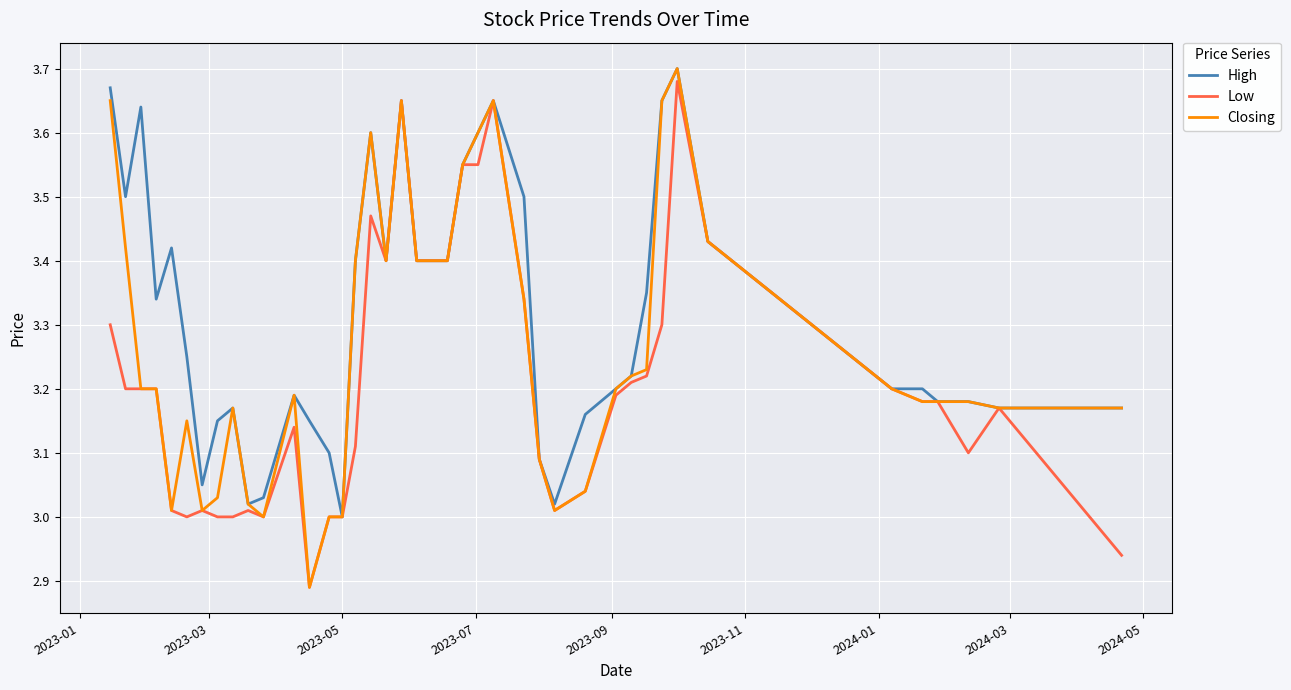

Which series has the widest spread of values?

Closing